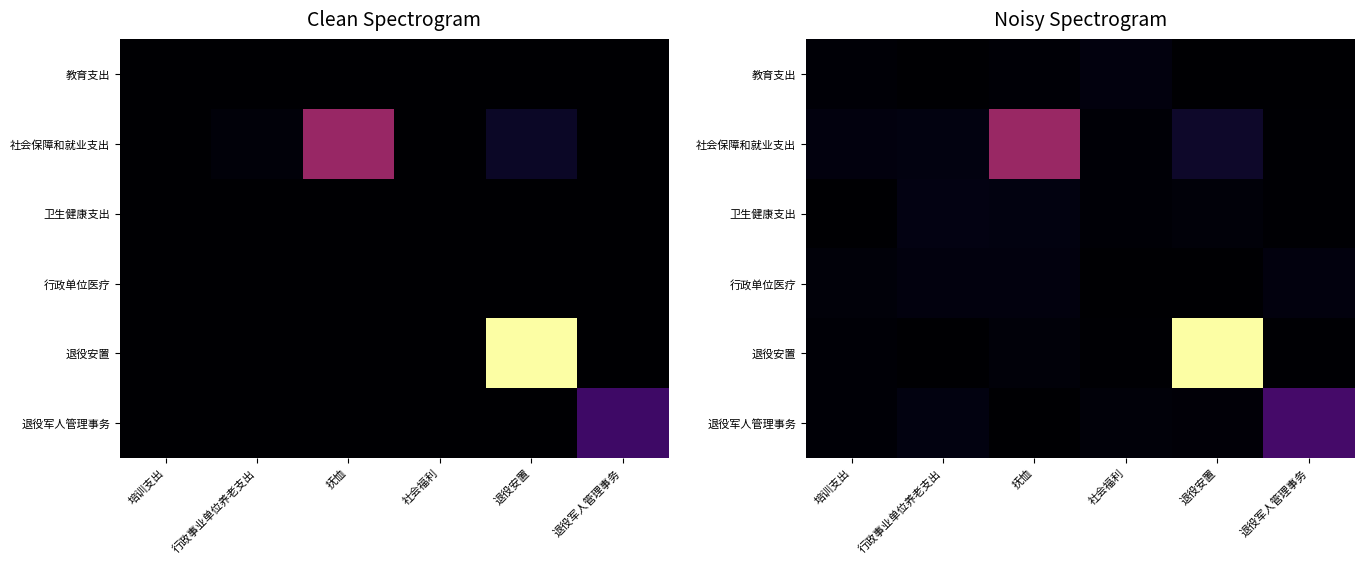

Where is 教育支出 nearest to the value 170?

抚恤